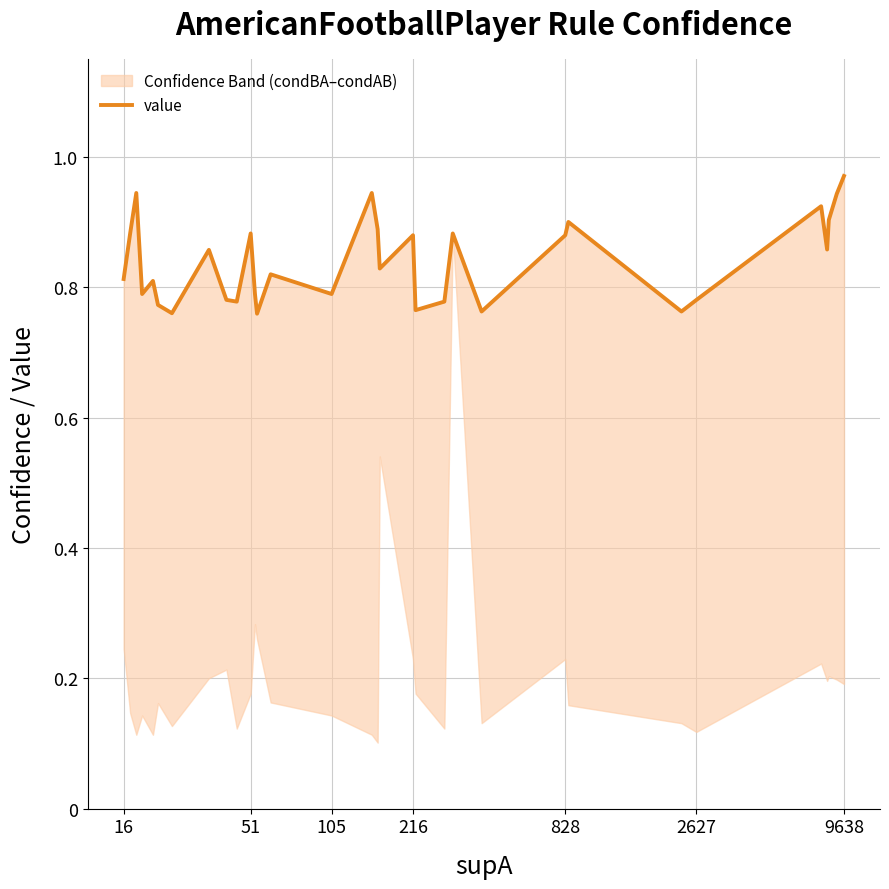

What is the maximum value shown in the chart?

1.0